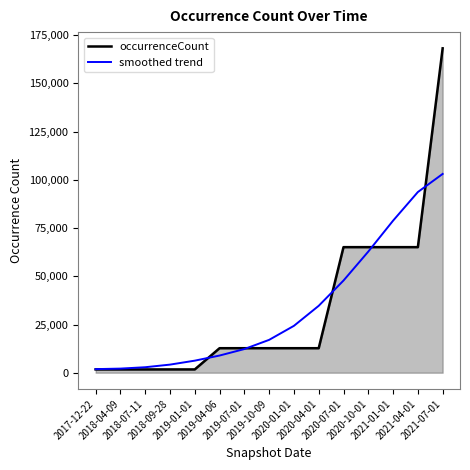

Which series has the widest spread of values?

occurrenceCount